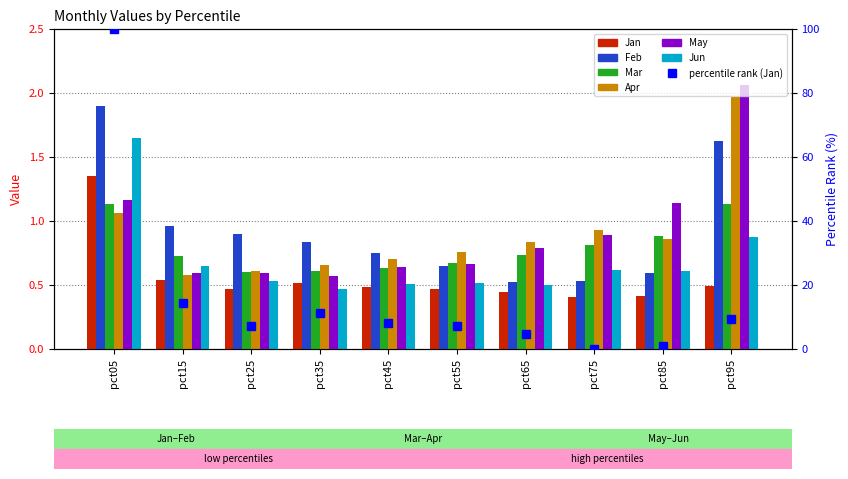

What is the minimum value for Feb?

0.5